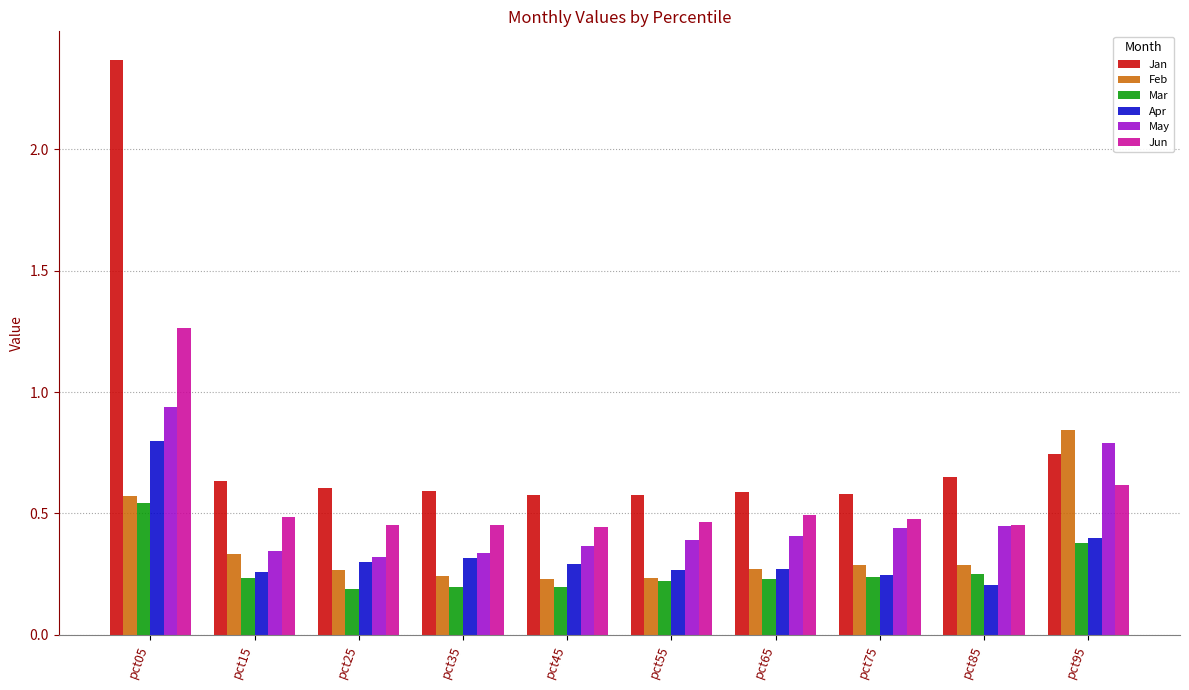

Is it true that Mar equals 0.7 at pct95?

False